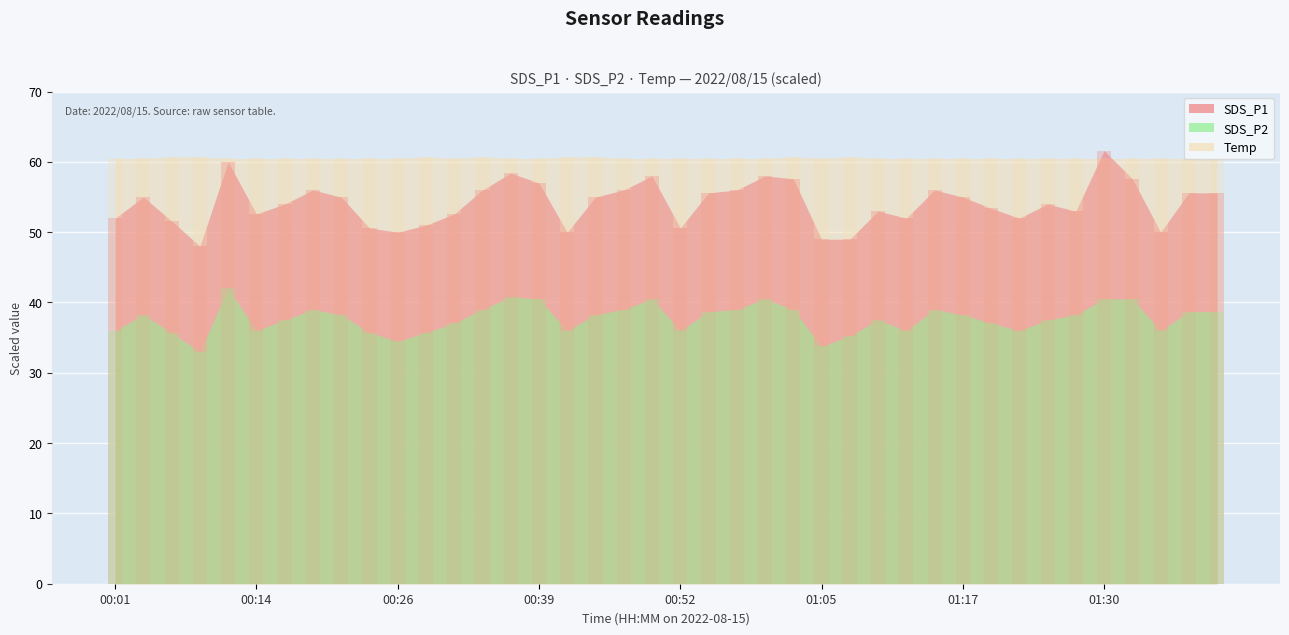

Reading right to left, transcribe all the data shown in this chart.

SDS_P1: 01:41=55.6	01:38=55.6	01:35=50.0	01:33=57.6	01:30=61.6	01:28=53.0	01:25=54.0	01:23=52.0	01:20=53.4	01:17=55.0	01:15=56.0	01:12=52.0	01:10=53.0	01:07=49.0	01:05=49.0	01:02=57.6	01:00=58.0	00:57=56.0	00:54=55.6	00:52=50.6	00:49=58.0	00:47=56.0	00:44=55.0	00:41=50.0	00:39=57.0	00:36=58.4	00:34=56.0	00:31=52.6	00:29=51.0	00:26=50.0	00:24=50.6	00:21=55.0	00:19=56.0	00:16=54.0	00:14=52.6	00:11=60.0	00:09=48.0	00:06=51.6	00:03=55.0	00:01=52.0
SDS_P2: 01:41=38.7	01:38=38.7	01:35=36.0	01:33=40.5	01:30=40.5	01:28=38.2	01:25=37.5	01:23=36.0	01:20=37.1	01:17=38.2	01:15=39.0	01:12=36.0	01:10=37.5	01:07=35.2	01:05=33.8	01:02=39.0	01:00=40.5	00:57=39.0	00:54=38.7	00:52=36.0	00:49=40.5	00:47=39.0	00:44=38.2	00:41=36.0	00:39=40.5	00:36=40.8	00:34=39.0	00:31=37.1	00:29=35.7	00:26=34.5	00:24=35.7	00:21=38.2	00:19=39.0	00:16=37.5	00:14=36.0	00:11=42.0	00:09=33.0	00:06=35.7	00:03=38.2	00:01=36.0
Temp: 01:41=60.5	01:38=60.5	01:35=60.5	01:33=60.5	01:30=60.5	01:28=60.5	01:25=60.5	01:23=60.5	01:20=60.5	01:17=60.5	01:15=60.5	01:12=60.5	01:10=60.5	01:07=60.8	01:05=60.5	01:02=60.8	01:00=60.5	00:57=60.5	00:54=60.5	00:52=60.5	00:49=60.5	00:47=60.5	00:44=60.8	00:41=60.8	00:39=60.5	00:36=60.5	00:34=60.8	00:31=60.5	00:29=60.8	00:26=60.5	00:24=60.5	00:21=60.5	00:19=60.5	00:16=60.5	00:14=60.5	00:11=60.5	00:09=60.8	00:06=60.8	00:03=60.5	00:01=60.5